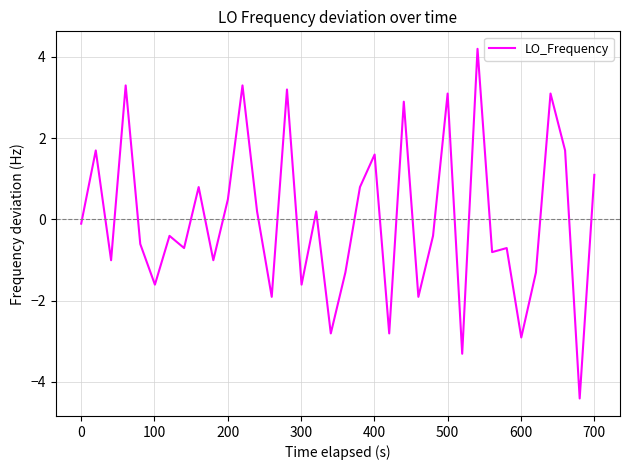

What is the maximum value shown in the chart?

4.2